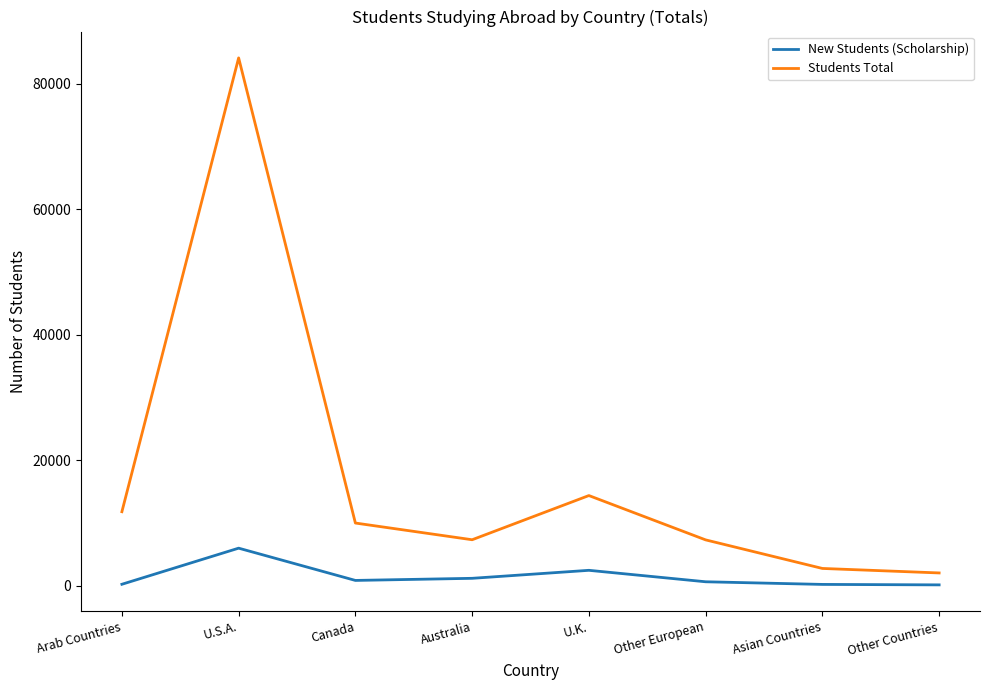

At which label does New Students (Scholarship) first exceed 873?

U.S.A.